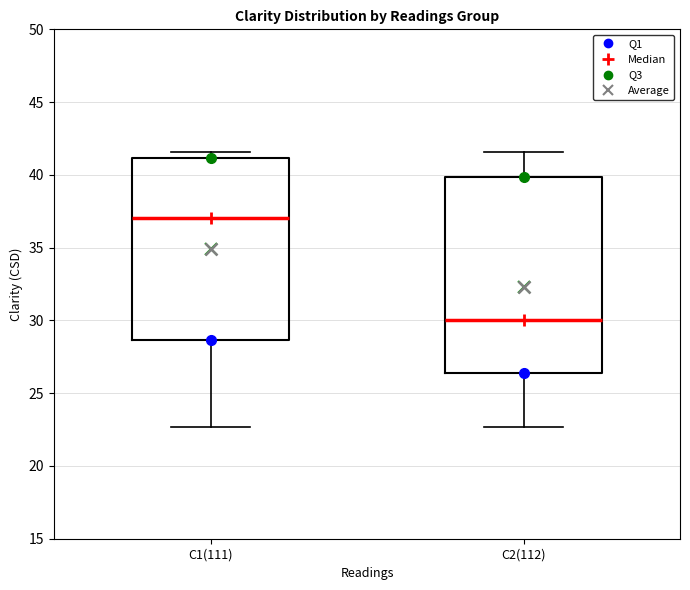

Where does the median line of the box for C1(111) sit on the y-axis? The values are not printed on the chart, so give them approximately, as read against the axis.

37.0